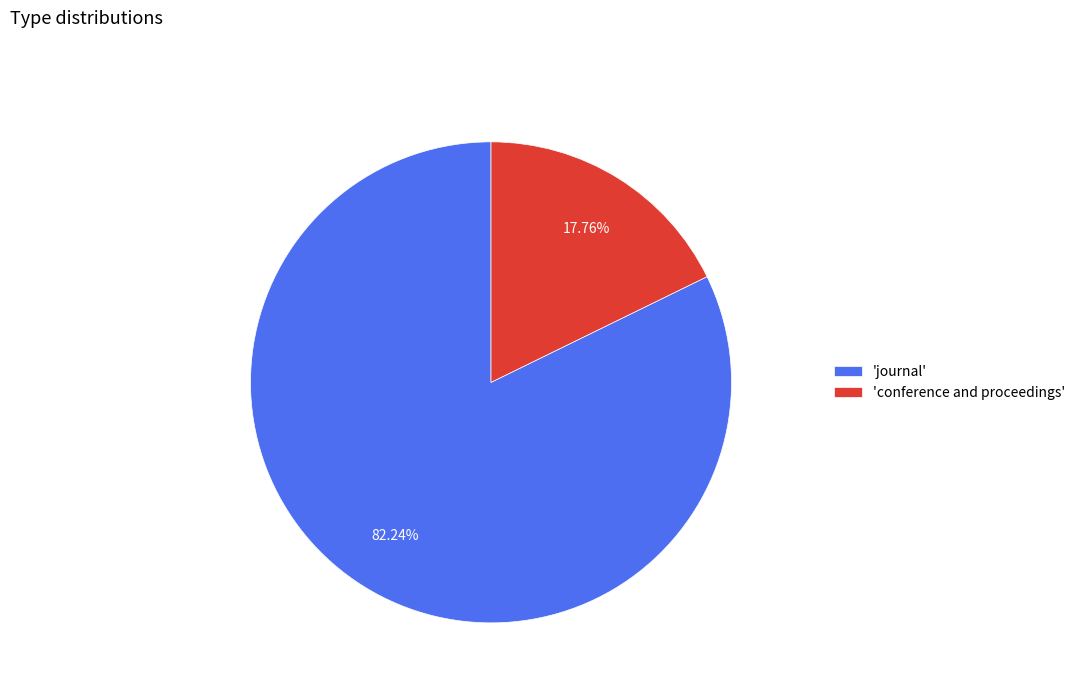

Rank the categories by value from highest to lowest.

'journal', 'conference and proceedings'